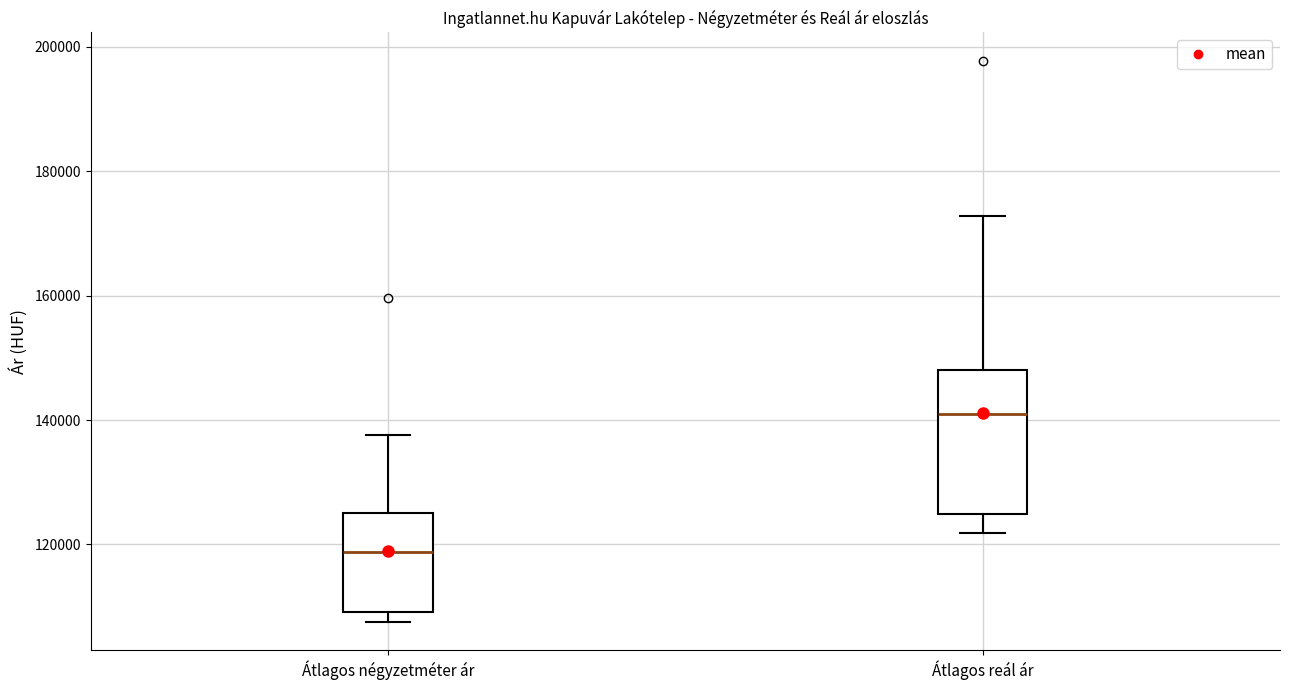

Reading left to right, transcribe this box plot: for each box, give where its median line is, the range the box spans, and where its two whiskers end, as read against the y-axis. The values are not printed on the chart, so give them approximately, as read against the axis.

Átlagos négyzetméter ár: median 118000, box 110000 to 126000, whiskers 108000 to 138000
Átlagos reál ár: median 140000, box 124000 to 148000, whiskers 122000 to 172000